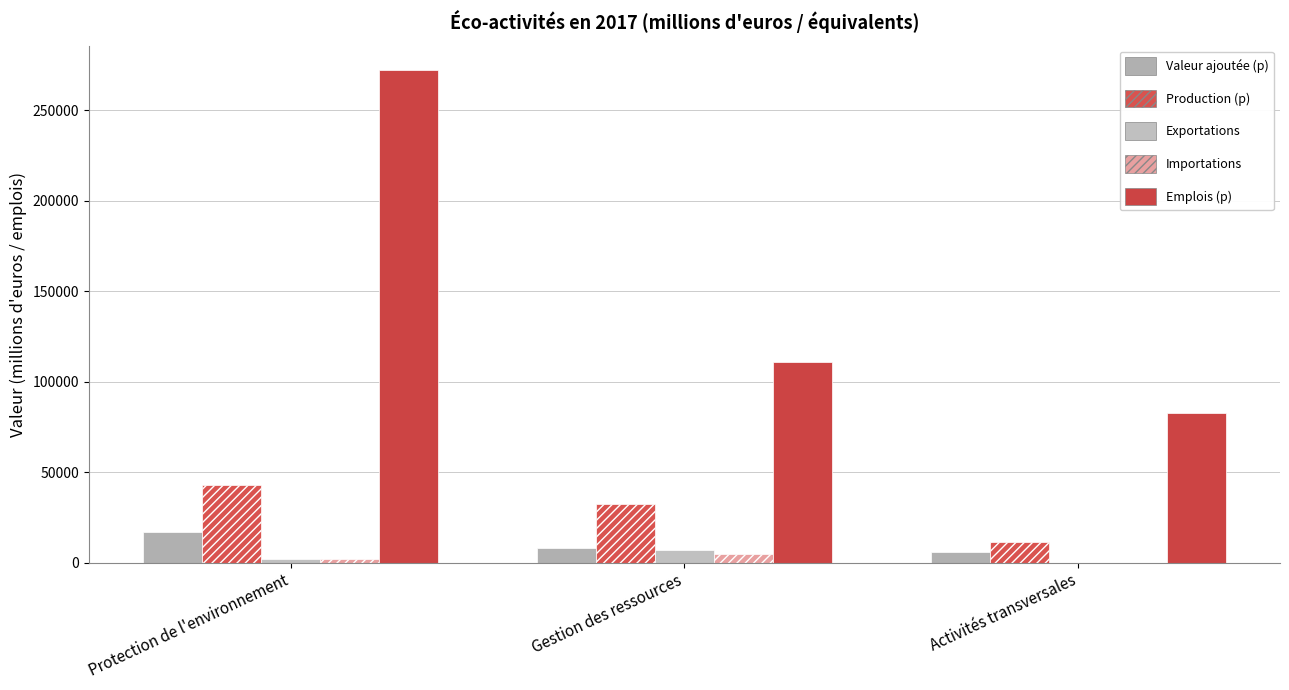

What is the total value across all series at Activités transversales?

100250